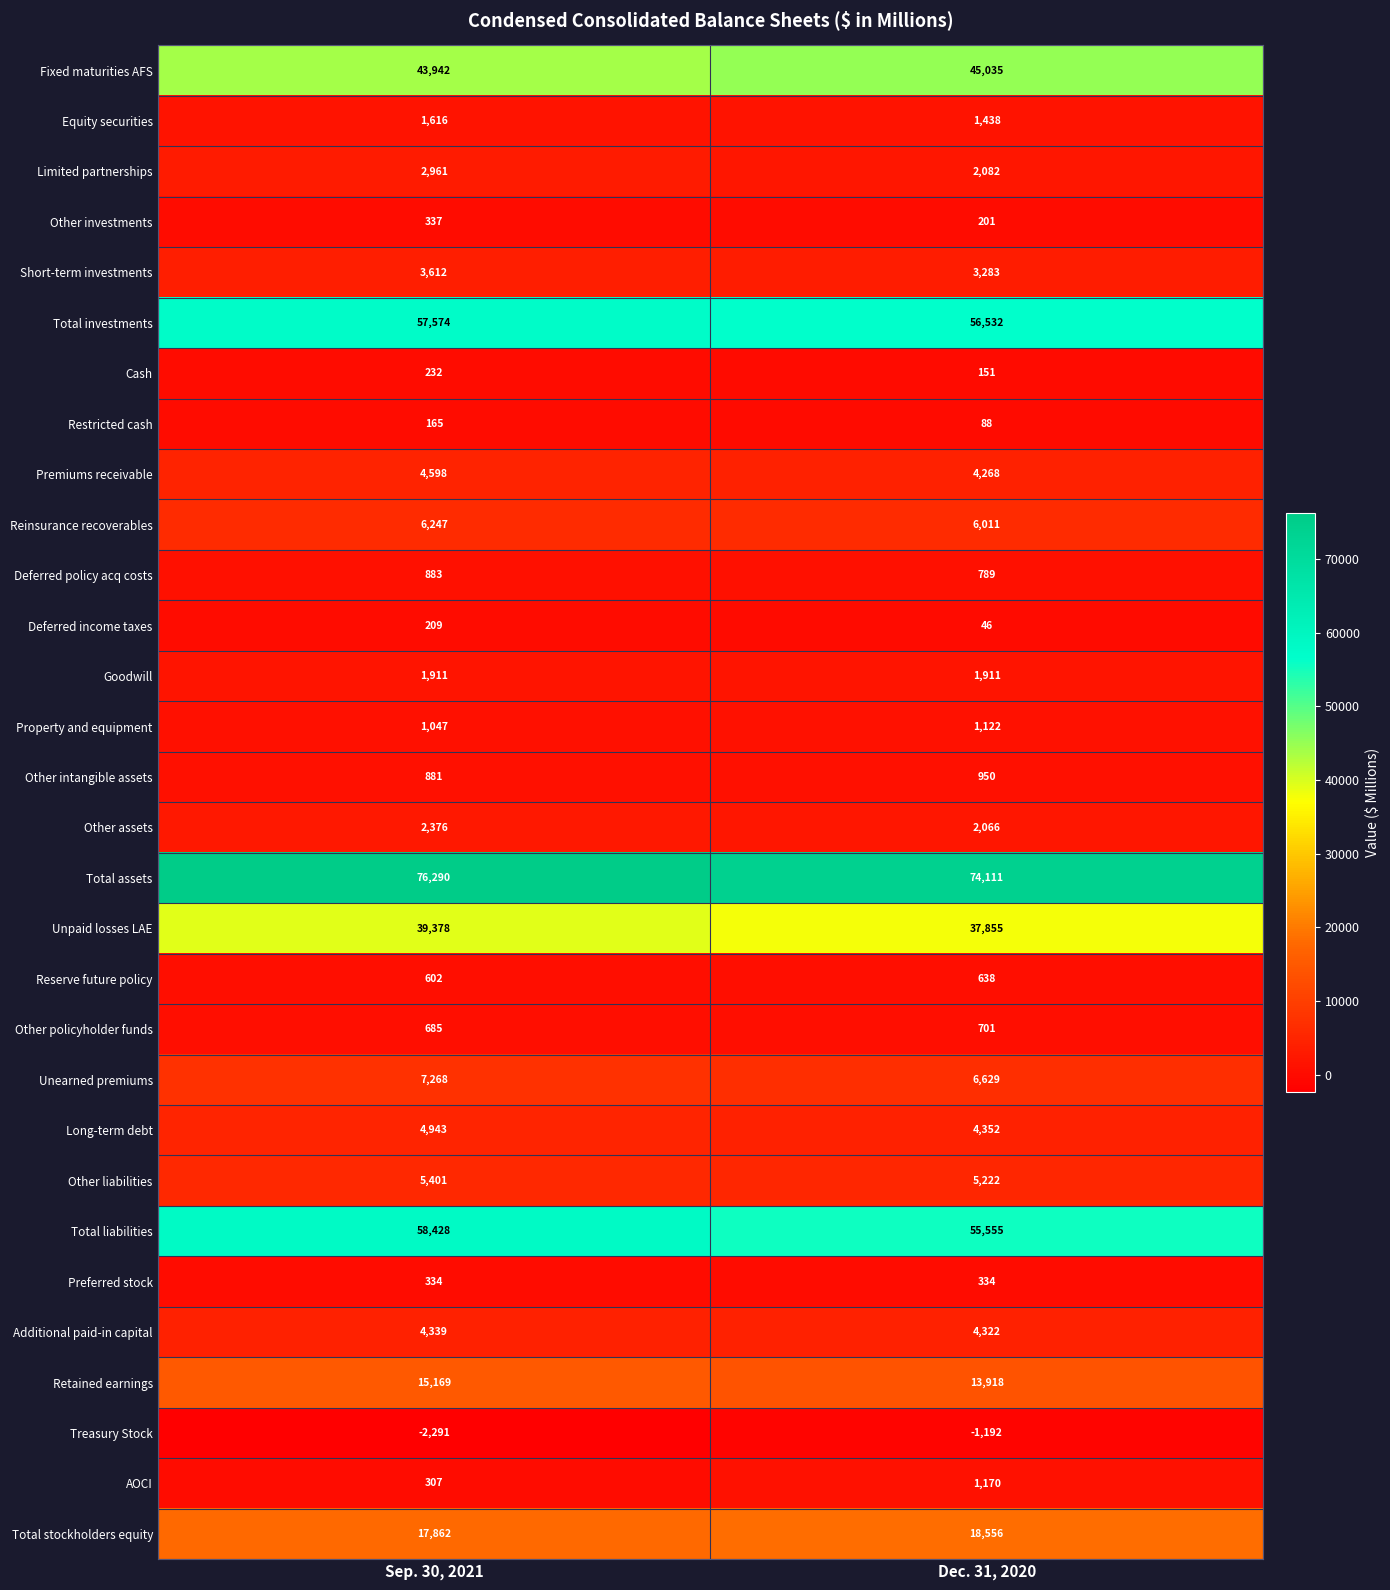

How many categories are shown in the chart?

2